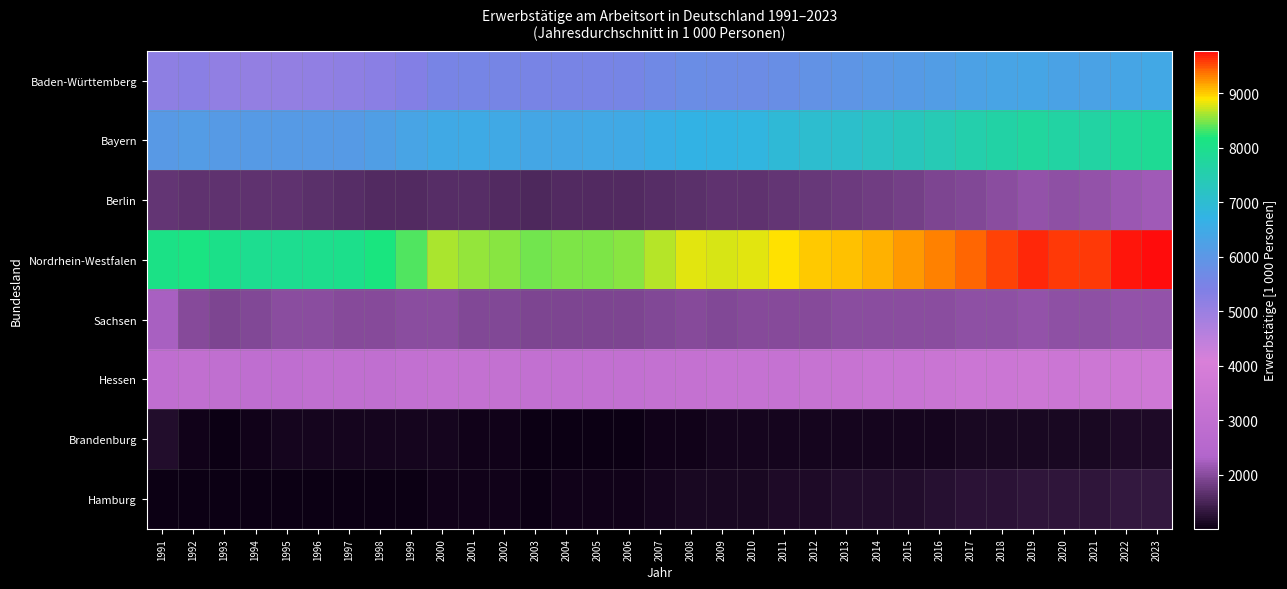

Which series has the largest range (max minus min)?

Nordrhein-Westfalen